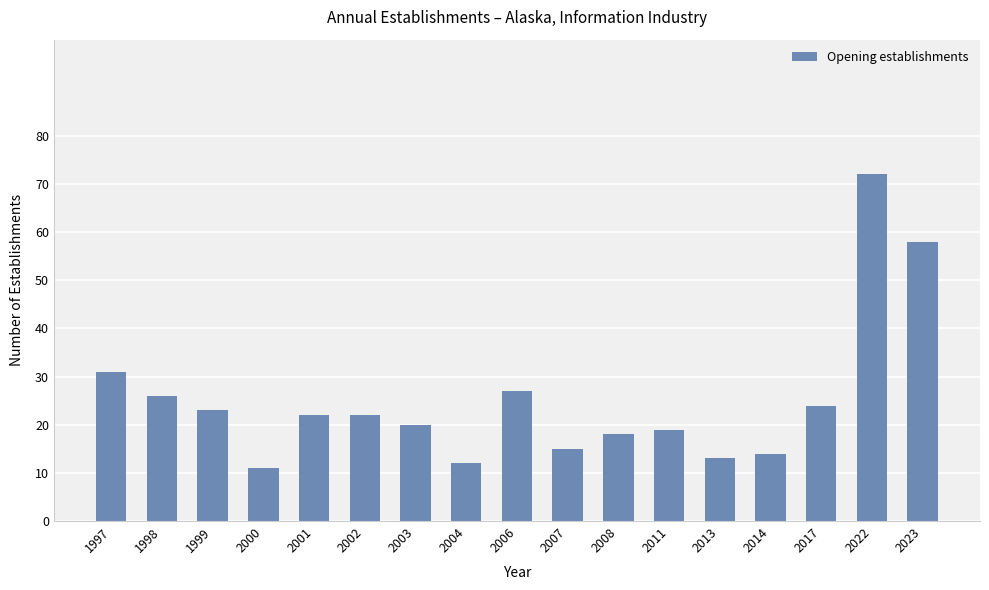

Does the chart contain stacked bars?

No